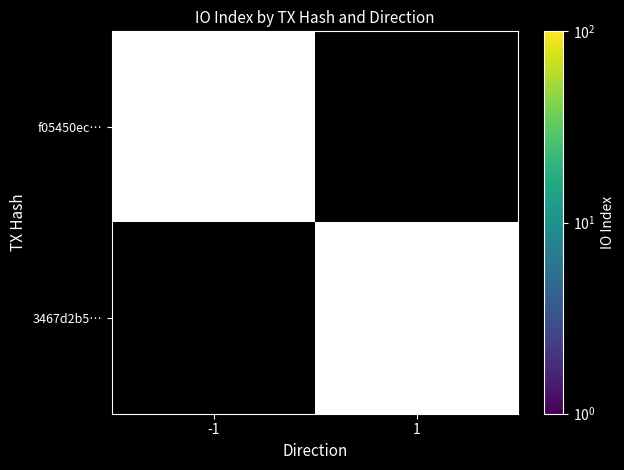

How many categories are shown in the chart?

2